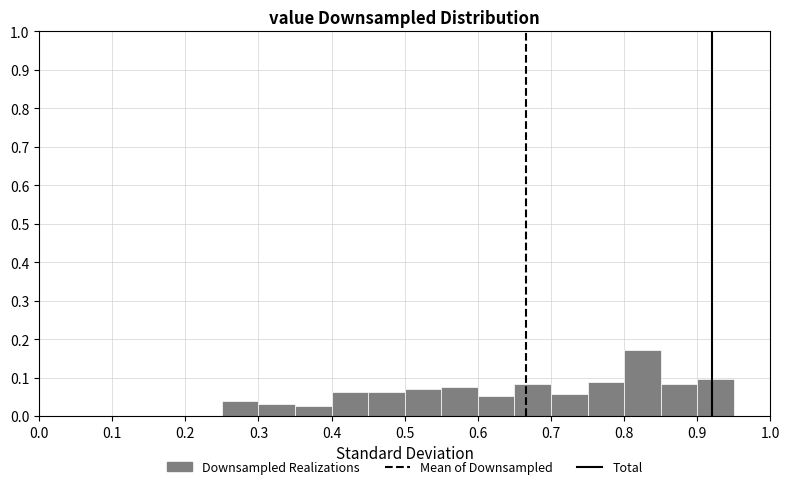

Reading left to right, list every bar in this chart as the range it spans on the x-axis followed by its height. The values are not printed on the chart, so give them approximately, as read against the axis.

0.00 to 0.05: 0
0.05 to 0.10: 0
0.10 to 0.15: 0
0.15 to 0.20: 0
0.20 to 0.25: 0
0.25 to 0.30: 0.04
0.30 to 0.35: 0.03
0.35 to 0.40: 0.03
0.40 to 0.45: 0.06
0.45 to 0.50: 0.06
0.50 to 0.55: 0.07
0.55 to 0.60: 0.08
0.60 to 0.65: 0.05
0.65 to 0.70: 0.08
0.70 to 0.75: 0.06
0.75 to 0.80: 0.09
0.80 to 0.85: 0.17
0.85 to 0.90: 0.08
0.90 to 0.95: 0.10
0.95 to 1.00: 0